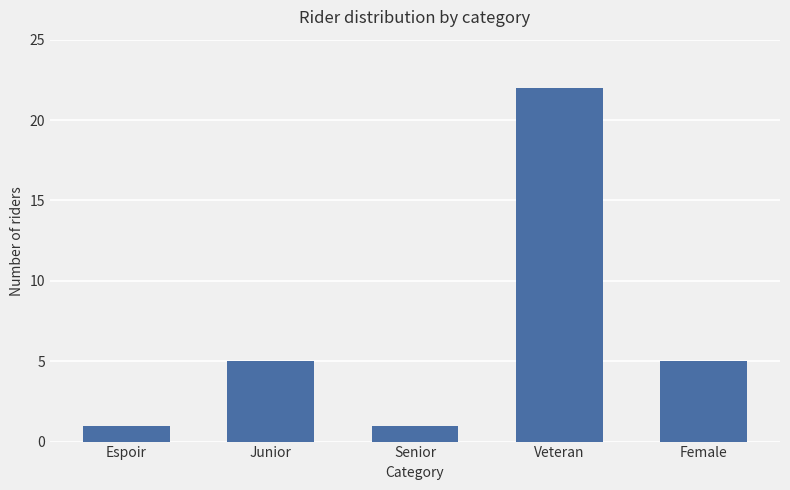

How many data points does each series have?

5